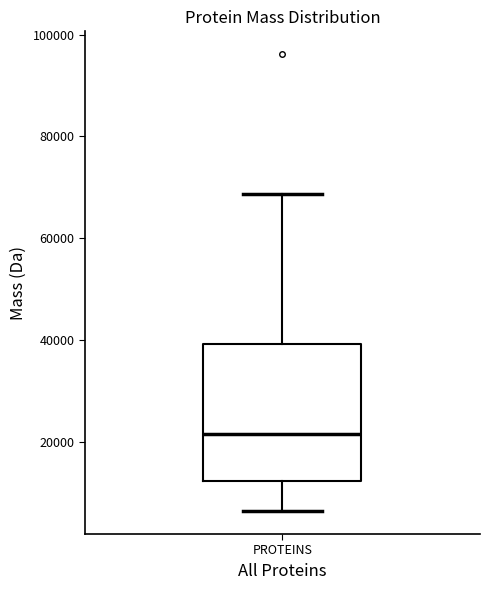

Read this box plot against the y-axis: the position of the median line, the range covered by the box, and the ends of both whiskers. The values are not printed on the chart, so give them approximately, as read against the axis.

median 22000, box 12000 to 40000, whiskers 6000 to 68000